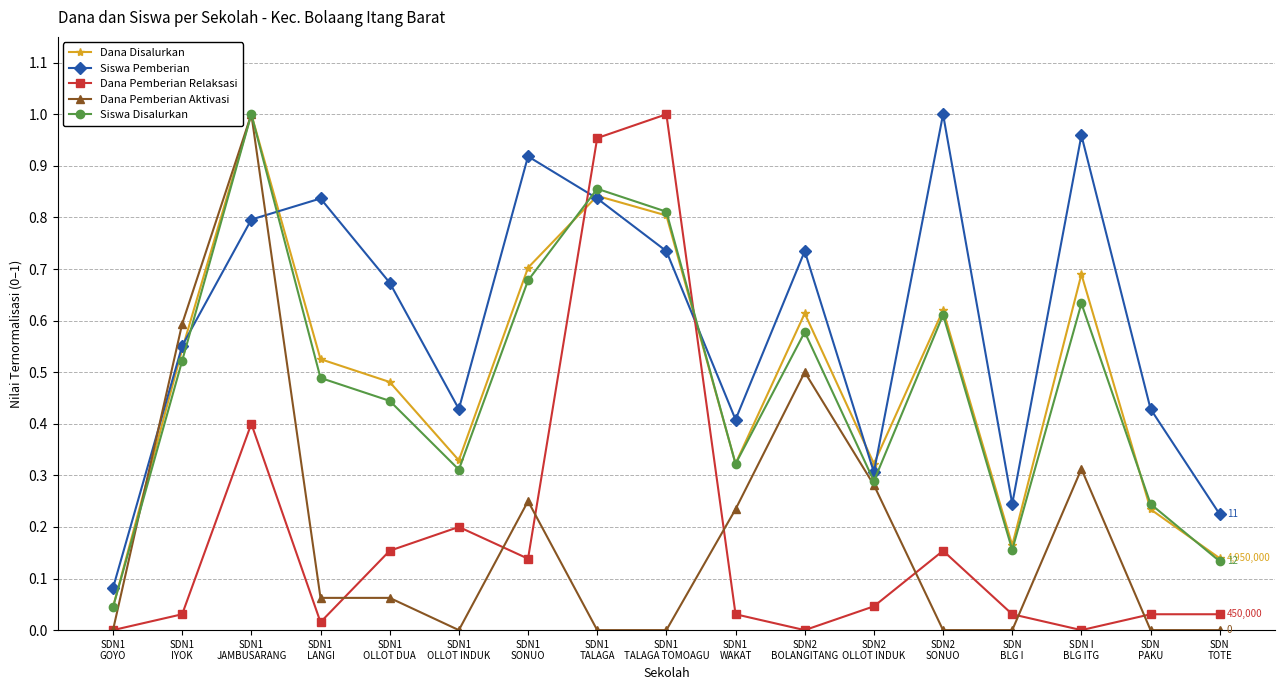

At which category is the sum across all series the highest?

SDN1
JAMBUSARANG